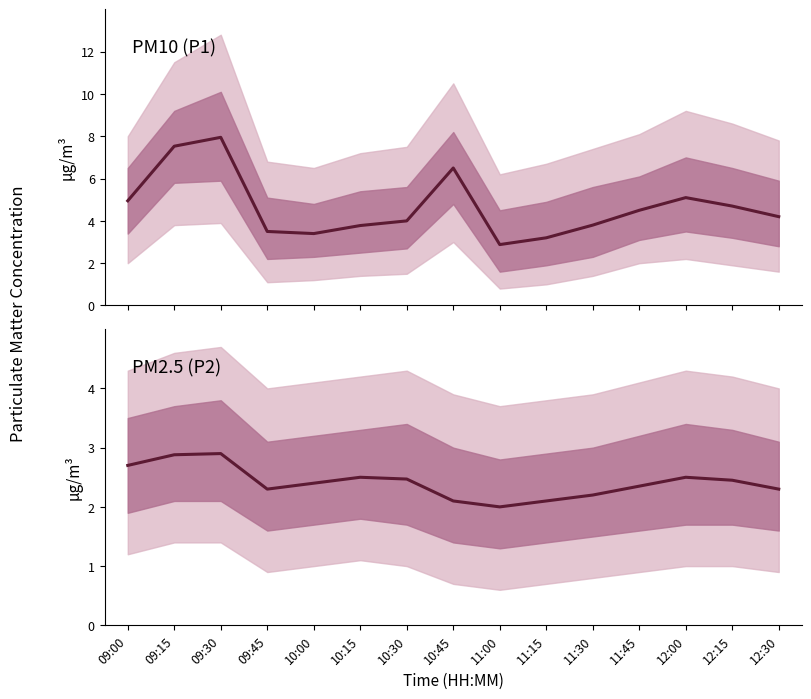

In P2, how many points are lower than both neighbors (excluding endpoints)?

2